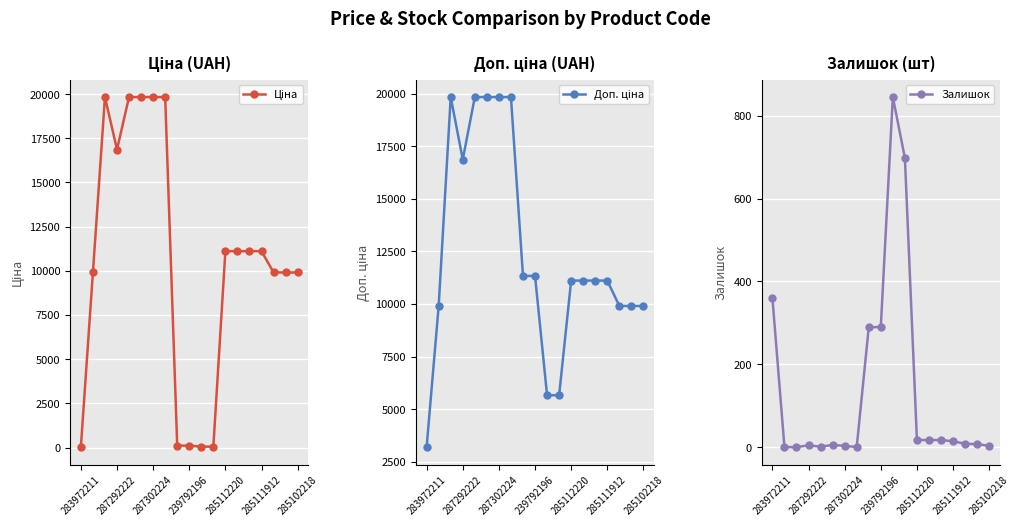

Reading left to right, list all the values displayed in this chart.

Ціна: 32.0	9908.5	19831.1	16863.2	19831.1	19831.1	19831.1	19831.1	113.3	113.3	56.7	56.7	11113.6	11113.6	11113.6	11113.6	9908.5	9908.5	9908.5
Доп. ціна: 3205.0	9908.5	19831.1	16863.2	19831.1	19831.1	19831.1	19831.1	11334.0	11334.0	5667.0	5667.0	11113.6	11113.6	11113.6	11113.6	9908.5	9908.5	9908.5
Залишок: 360.0	0.0	0.0	4.0	1.0	5.0	3.0	0.0	289.0	290.0	845.0	698.0	17.0	17.0	17.0	14.0	8.0	7.0	3.0